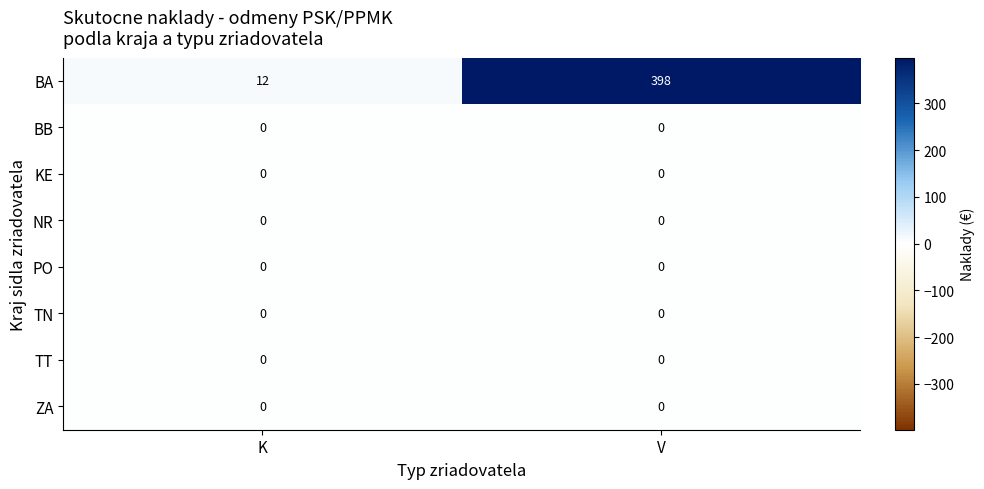

Between K and V, which series saw the biggest shift?

BA